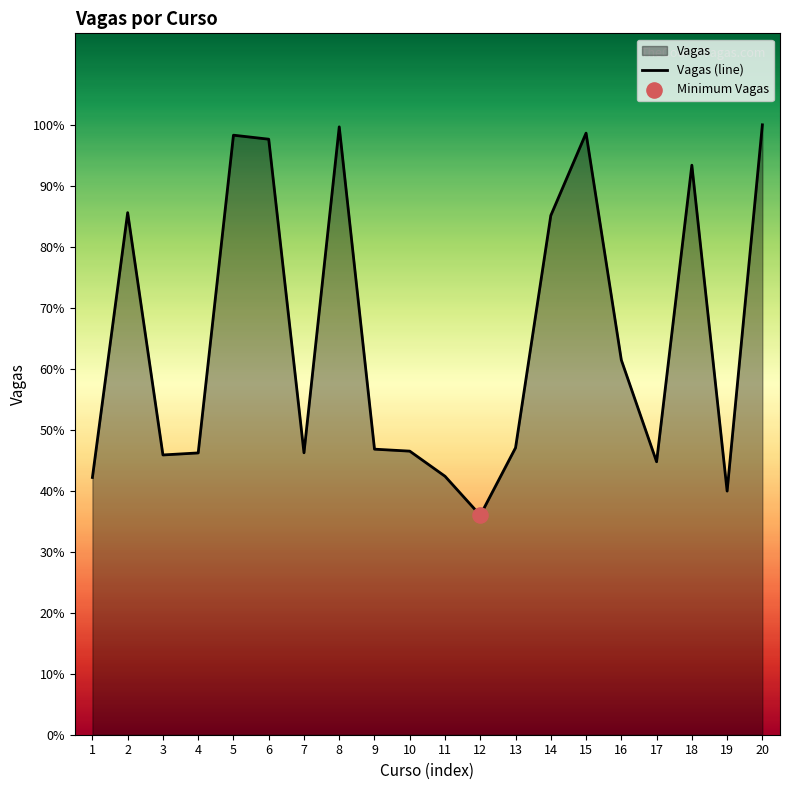

Approximately how many times larger is the value at 5 compared to 14?

1.2